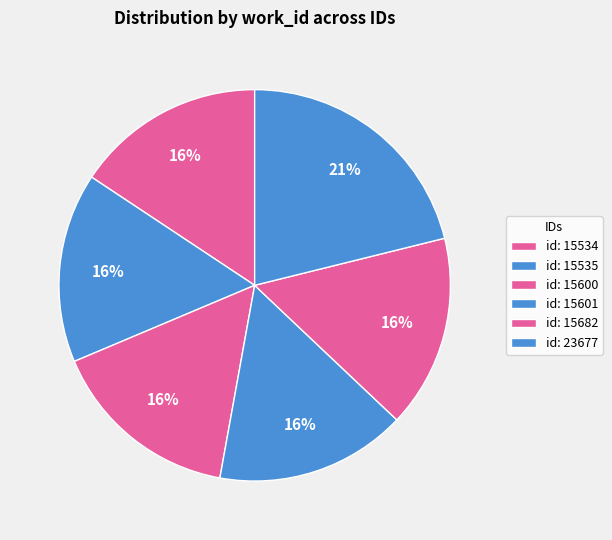

Rank the categories by value from highest to lowest.

23677, 15682, 15600, 15601, 15534, 15535